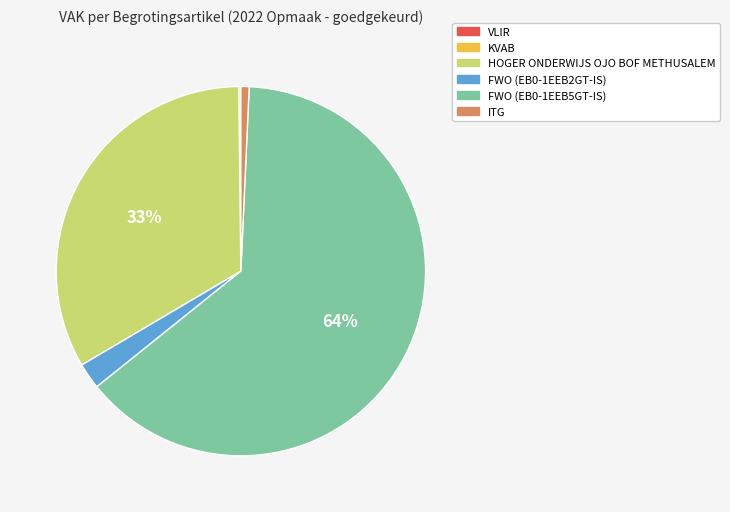

To the nearest percent, what is the average slice percentage?

17%